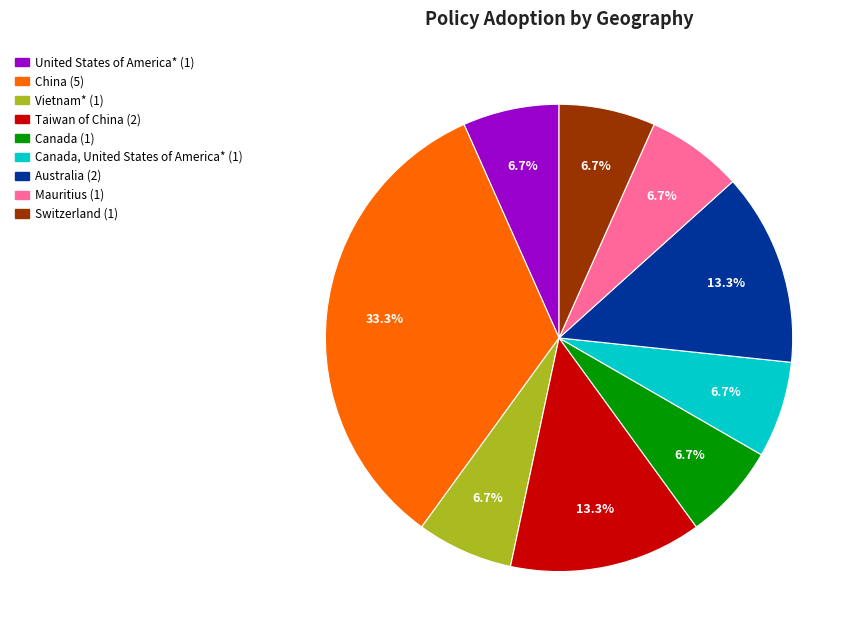

Is there a majority slice in this chart?

No